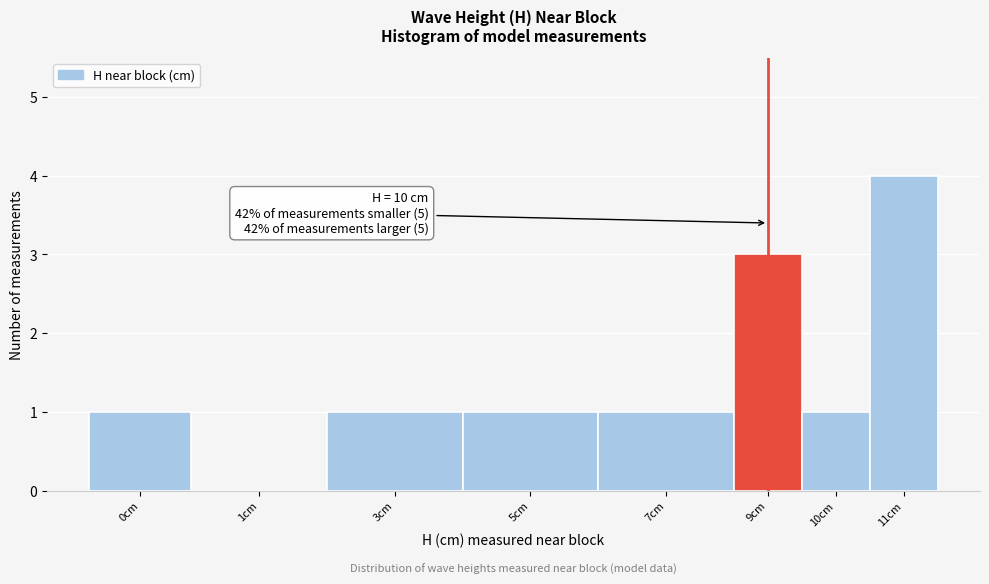

Reading left to right, list all the values displayed in this chart.

0cm=1	1cm=0	3cm=1	5cm=1	7cm=1	9cm=3	10cm=1	11cm=4